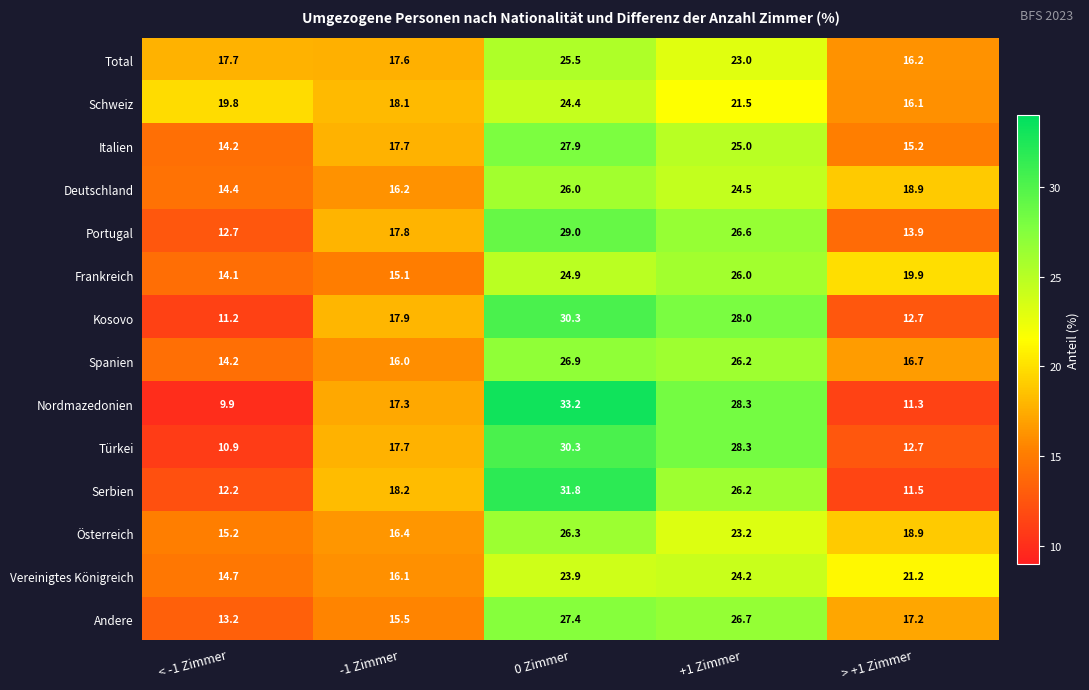

At which category does the chart reach its peak across all series?

0 Zimmer